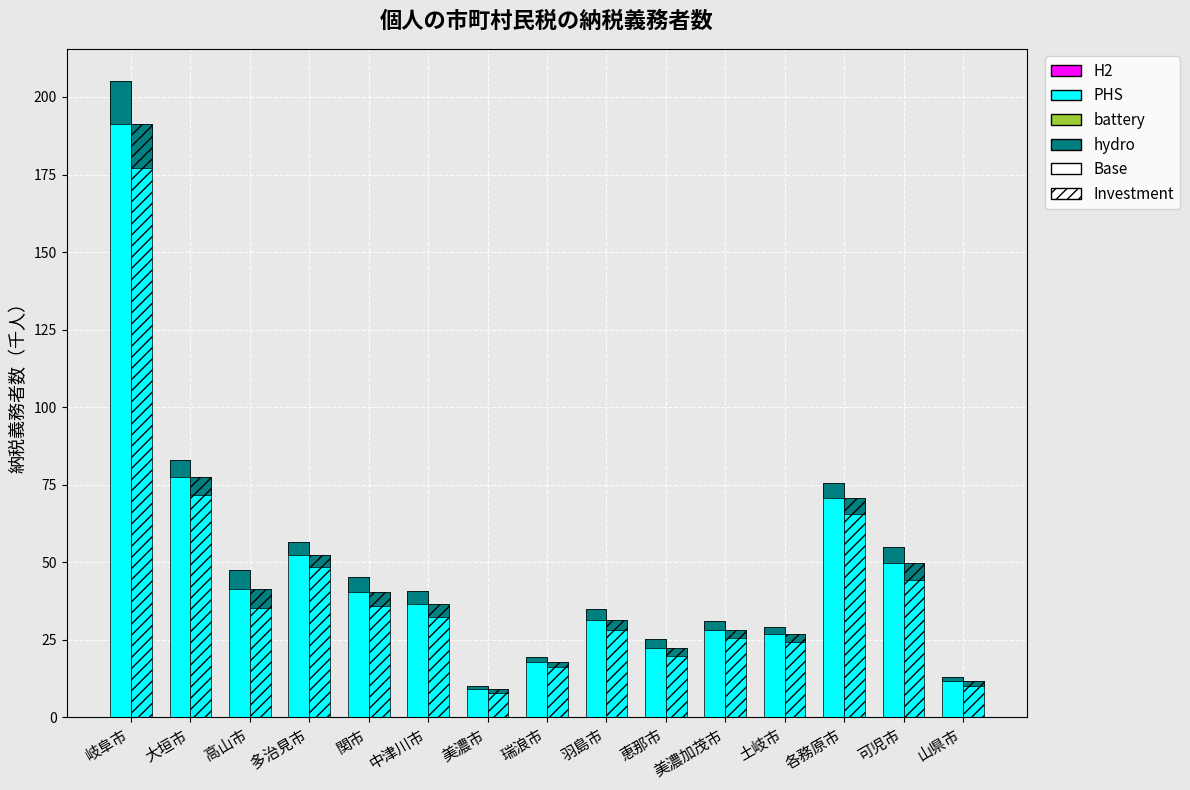

Reading left to right, extract all data points from this chart.

均等割を納める者（Base）: 205.3	83.1	47.6	56.4	45.2	40.6	10.2	19.3	35.1	25.3	31.0	29.1	75.6	54.8	13.0
均等割と所得割（Investment）: 191.2	77.4	41.4	52.4	40.5	36.4	9.1	17.8	31.6	22.5	28.3	26.7	70.6	49.6	11.6
均等割のみ（Base overlay）: 14.1	5.7	6.2	4.0	4.6	4.2	1.1	1.5	3.5	2.8	2.7	2.3	5.1	5.2	1.4
均等割のみ（Investment overlay）: 14.1	5.7	6.2	4.0	4.6	4.2	1.1	1.5	3.5	2.8	2.7	2.3	5.1	5.2	1.4